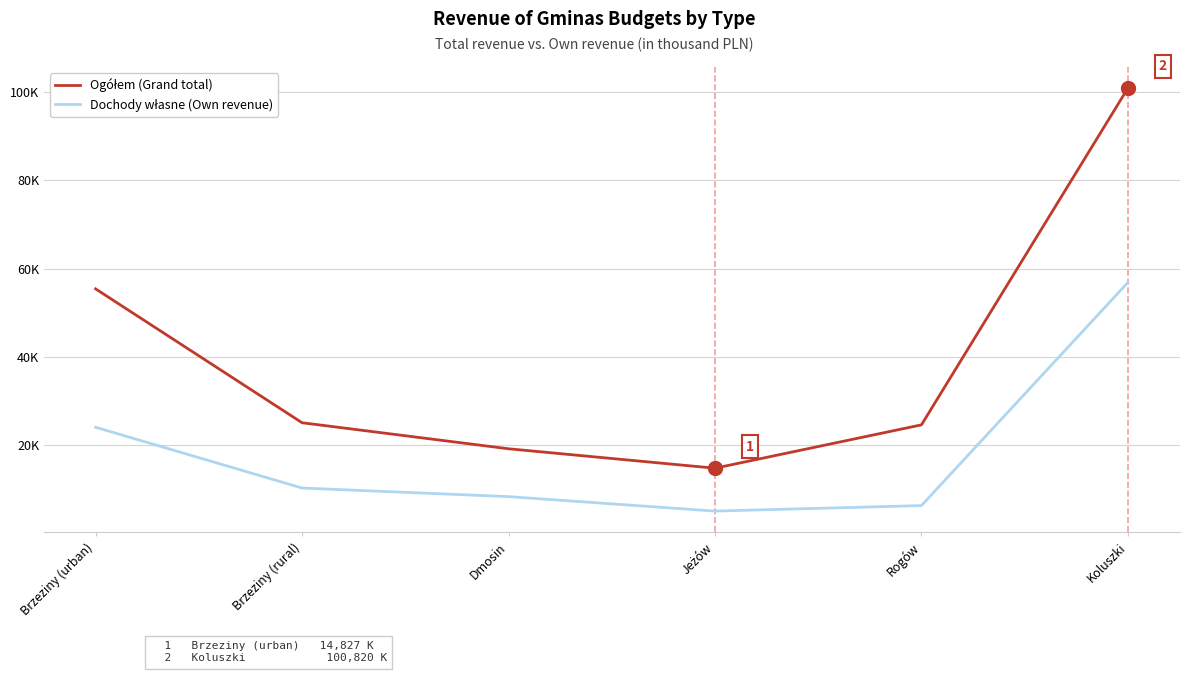

Does the chart have visible grid lines?

Yes